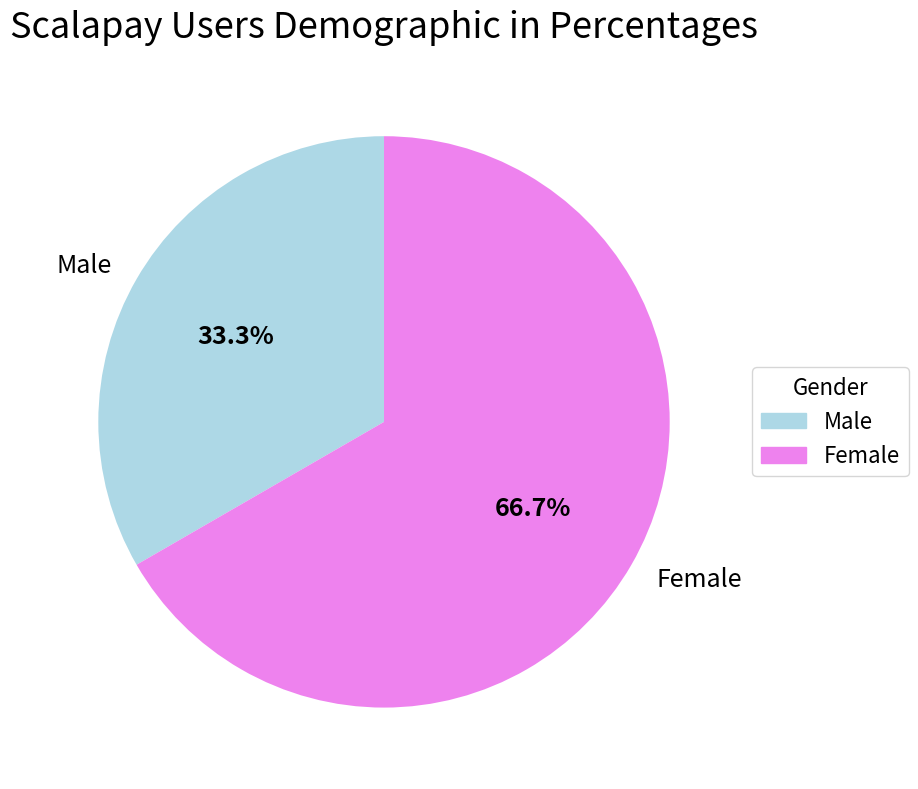

Is there any slice that represents more than half of the pie?

Yes